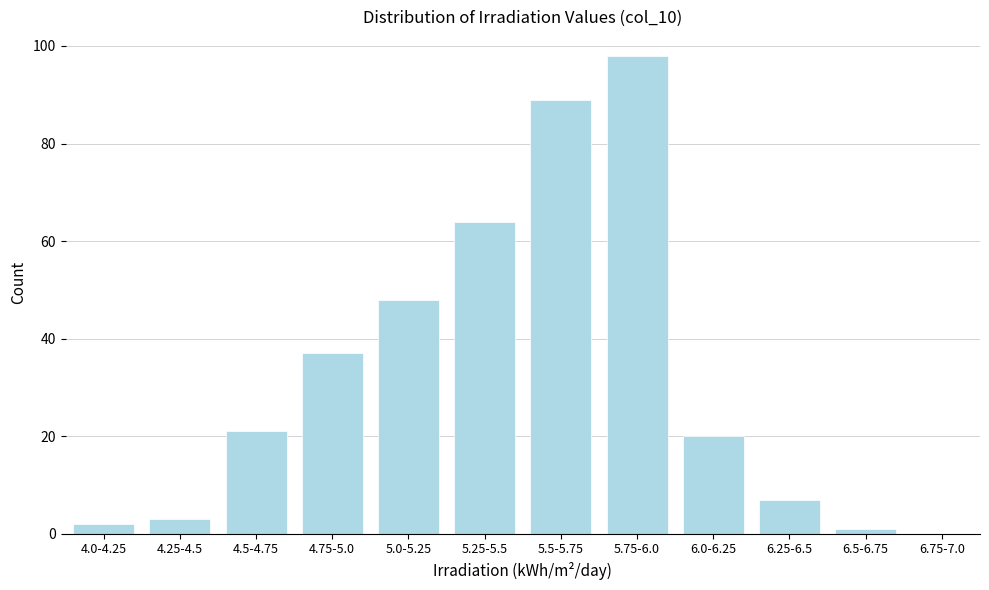

Reading right to left, what are all the values shown in this chart?

6.75-7.0=0	6.5-6.75=1	6.25-6.5=7	6.0-6.25=20	5.75-6.0=98	5.5-5.75=89	5.25-5.5=64	5.0-5.25=48	4.75-5.0=37	4.5-4.75=21	4.25-4.5=3	4.0-4.25=2